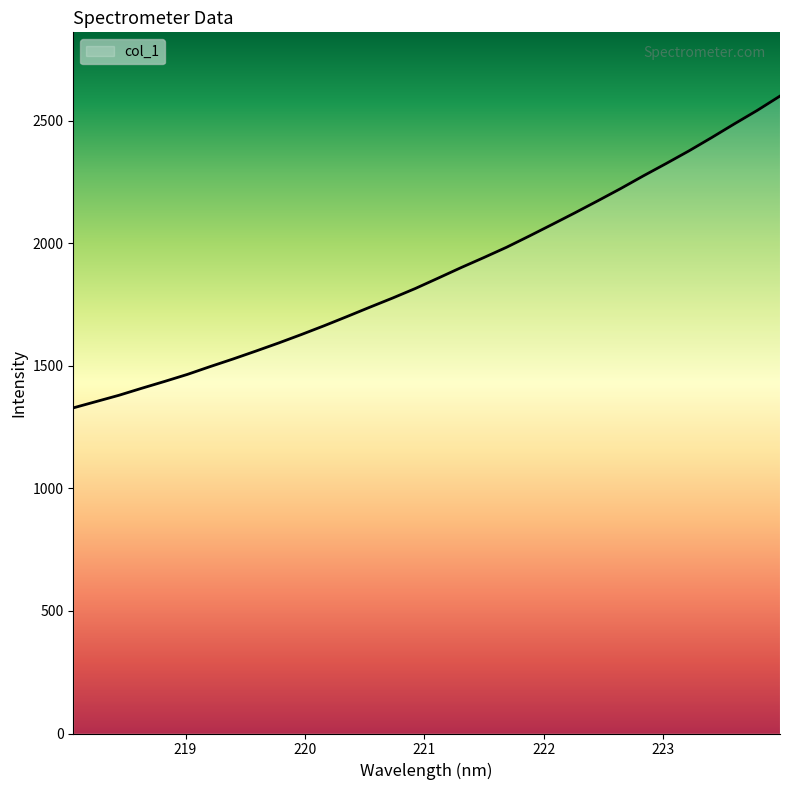

What is the smallest value displayed?

1328.1